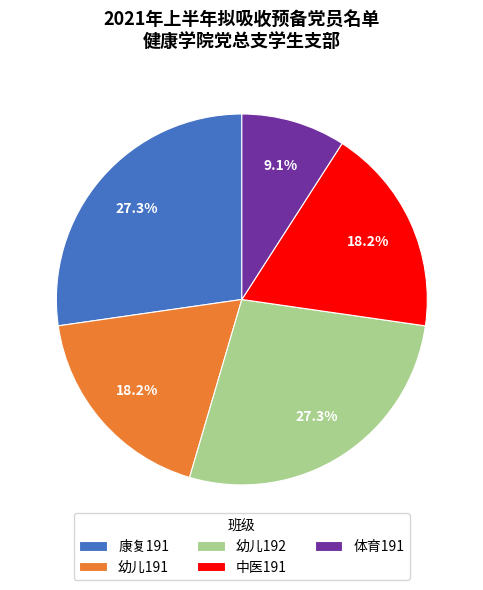

Which category has the smallest portion of the pie?

体育191